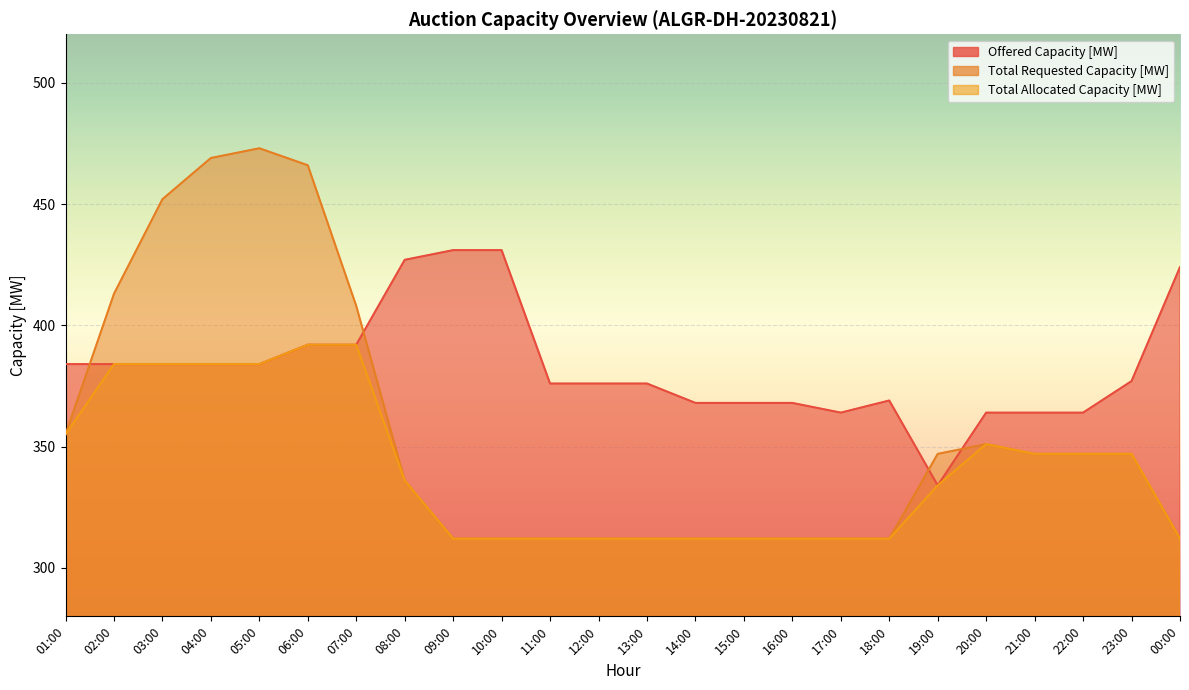

Reading left to right, transcribe all the data shown in this chart.

Offered Capacity [MW]: 01:00=384	02:00=384	03:00=384	04:00=384	05:00=384	06:00=392	07:00=392	08:00=427	09:00=431	10:00=431	11:00=376	12:00=376	13:00=376	14:00=368	15:00=368	16:00=368	17:00=364	18:00=369	19:00=334	20:00=364	21:00=364	22:00=364	23:00=377	00:00=424
Total Requested Capacity [MW]: 01:00=355	02:00=413	03:00=452	04:00=469	05:00=473	06:00=466	07:00=408	08:00=336	09:00=312	10:00=312	11:00=312	12:00=312	13:00=312	14:00=312	15:00=312	16:00=312	17:00=312	18:00=312	19:00=347	20:00=351	21:00=347	22:00=347	23:00=347	00:00=312
Total Allocated Capacity [MW]: 01:00=355	02:00=384	03:00=384	04:00=384	05:00=384	06:00=392	07:00=392	08:00=336	09:00=312	10:00=312	11:00=312	12:00=312	13:00=312	14:00=312	15:00=312	16:00=312	17:00=312	18:00=312	19:00=334	20:00=351	21:00=347	22:00=347	23:00=347	00:00=312